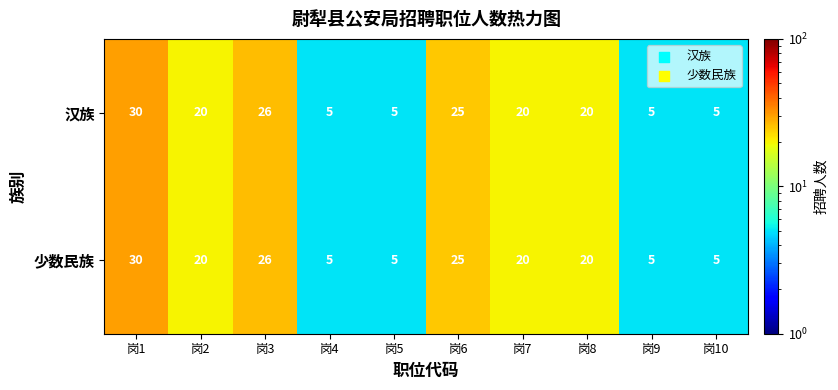

What is the average value of the 汉族 series?

16